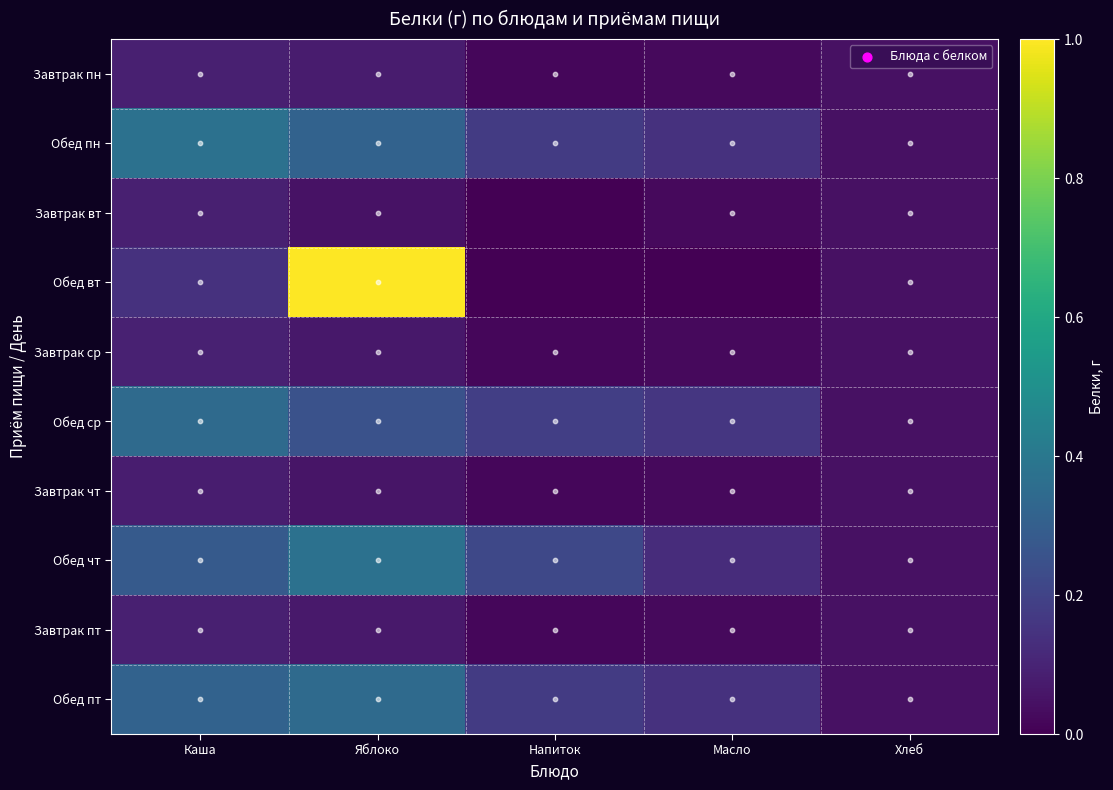

Reading left to right, list all the values displayed in this chart.

Завтрак пн: Каша=0.1	Яблоко=0.1	Напиток=0.0	Масло=0.0	Хлеб=0.0
Обед пн: Каша=0.4	Яблоко=0.3	Напиток=0.2	Масло=0.1	Хлеб=0.0
Завтрак вт: Каша=0.1	Яблоко=0.0	Напиток=0.0	Масло=0.0	Хлеб=0.0
Обед вт: Каша=0.1	Яблоко=1.0	Напиток=0.0	Масло=0.0	Хлеб=0.0
Завтрак ср: Каша=0.1	Яблоко=0.1	Напиток=0.0	Масло=0.0	Хлеб=0.0
Обед ср: Каша=0.3	Яблоко=0.2	Напиток=0.2	Масло=0.2	Хлеб=0.0
Завтрак чт: Каша=0.1	Яблоко=0.1	Напиток=0.0	Масло=0.0	Хлеб=0.0
Обед чт: Каша=0.3	Яблоко=0.4	Напиток=0.2	Масло=0.1	Хлеб=0.0
Завтрак пт: Каша=0.1	Яблоко=0.1	Напиток=0.0	Масло=0.0	Хлеб=0.0
Обед пт: Каша=0.3	Яблоко=0.3	Напиток=0.2	Масло=0.1	Хлеб=0.0